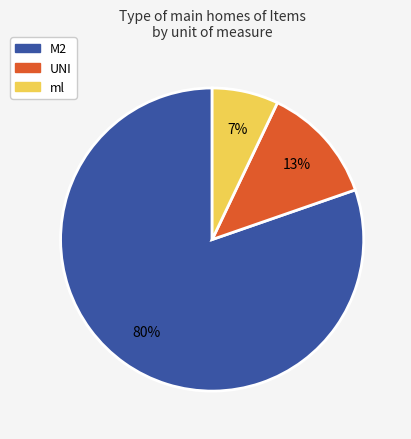

Combined, do M2 and UNI account for over 50%?

Yes